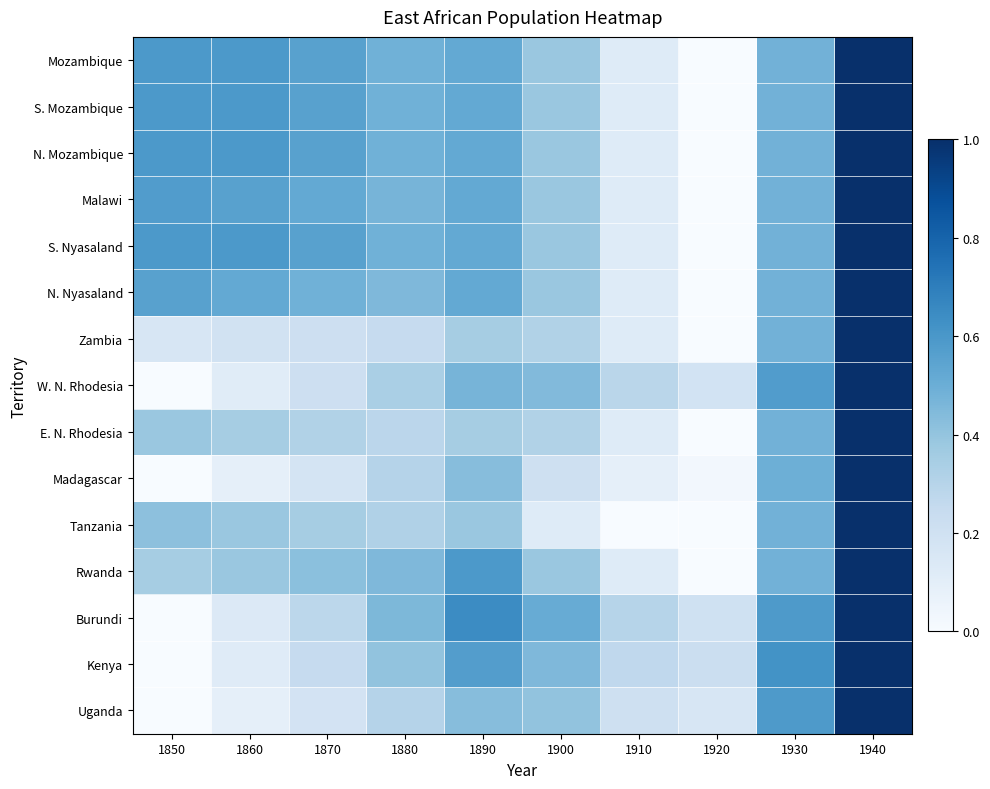

What is the total value across all series at 1880?

6.0